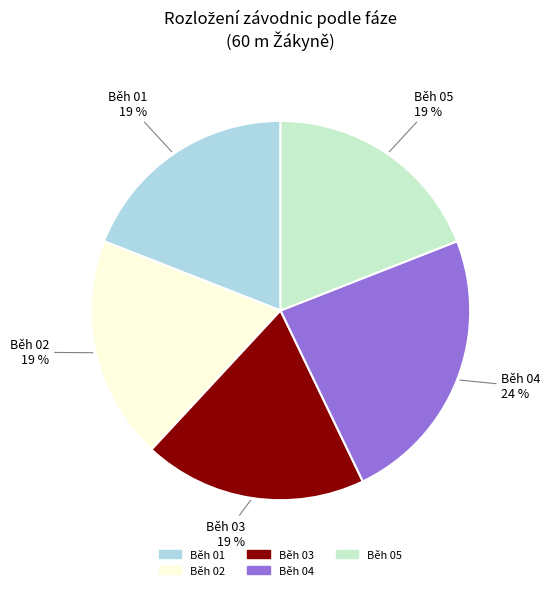

To the nearest percent, what is the difference between the largest and smallest slice percentages?

5%